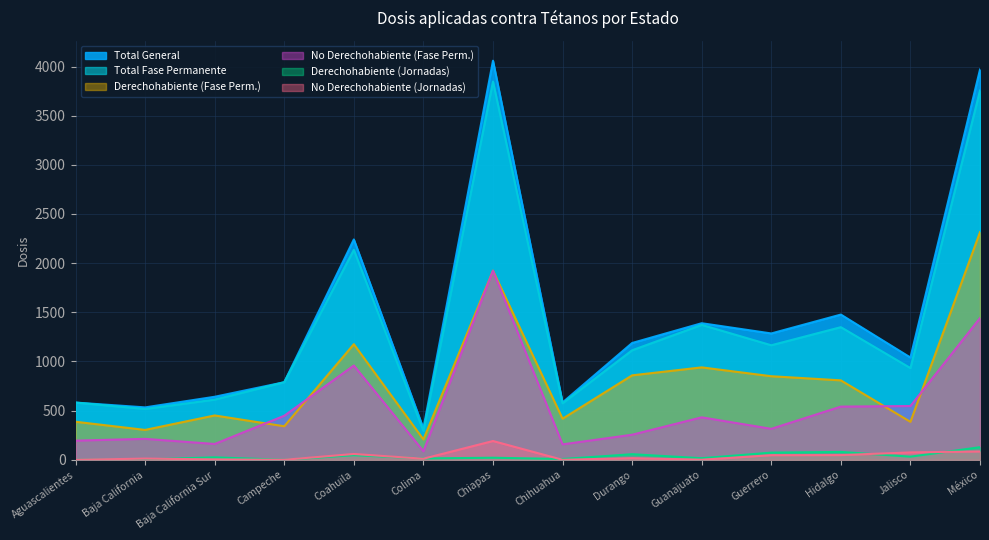

Which series ends up on top after the final intersection of No Derechohabiente (Jornadas) and Derechohabiente (Jornadas)?

Derechohabiente (Jornadas)